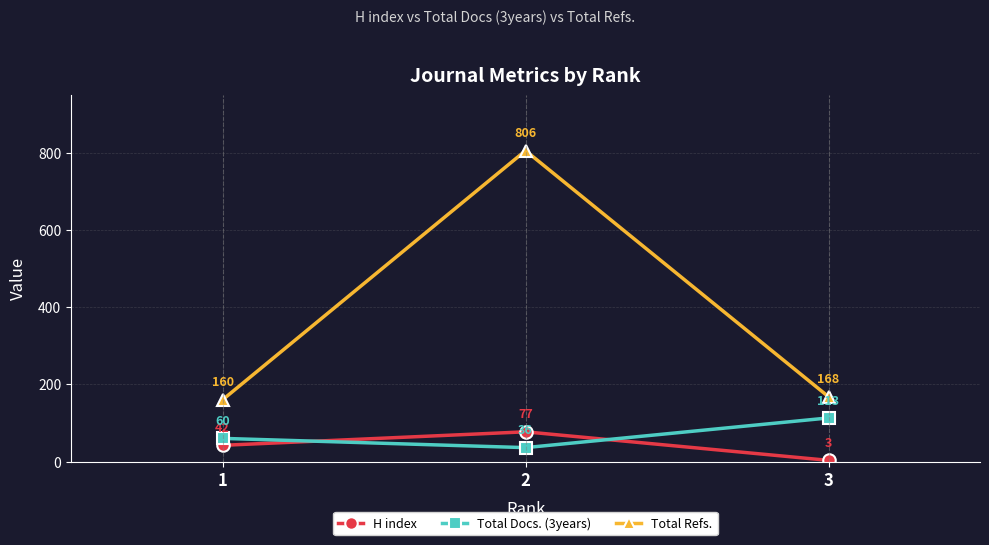

What is the sum of the Total Refs. values at 1 and 3?

328